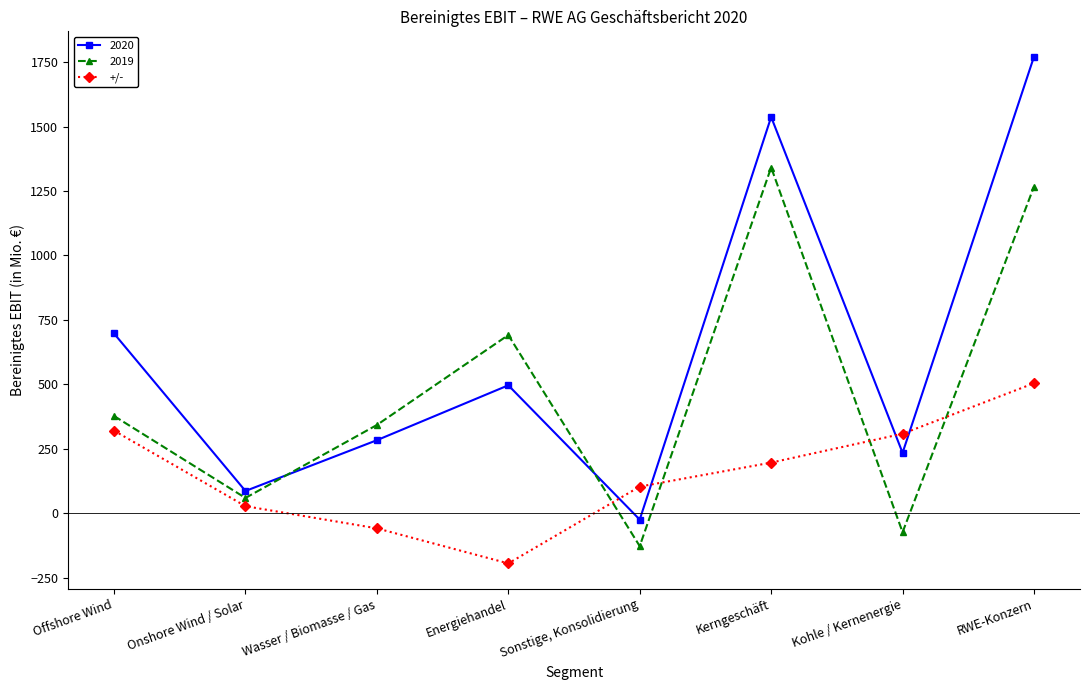

What is the sum of all 2019 values?

3875